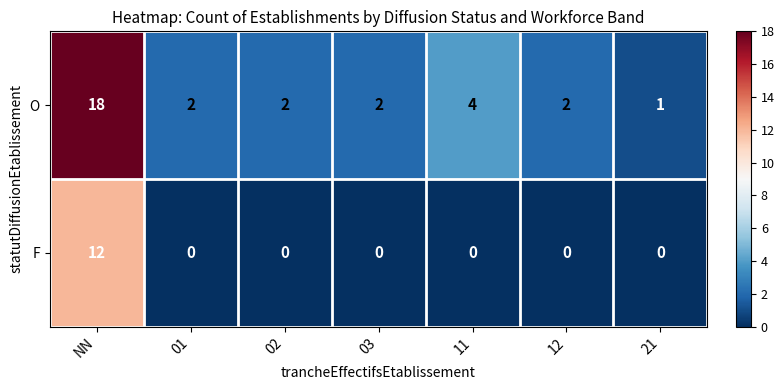

List the series in order of their peak value, lowest first.

F, O